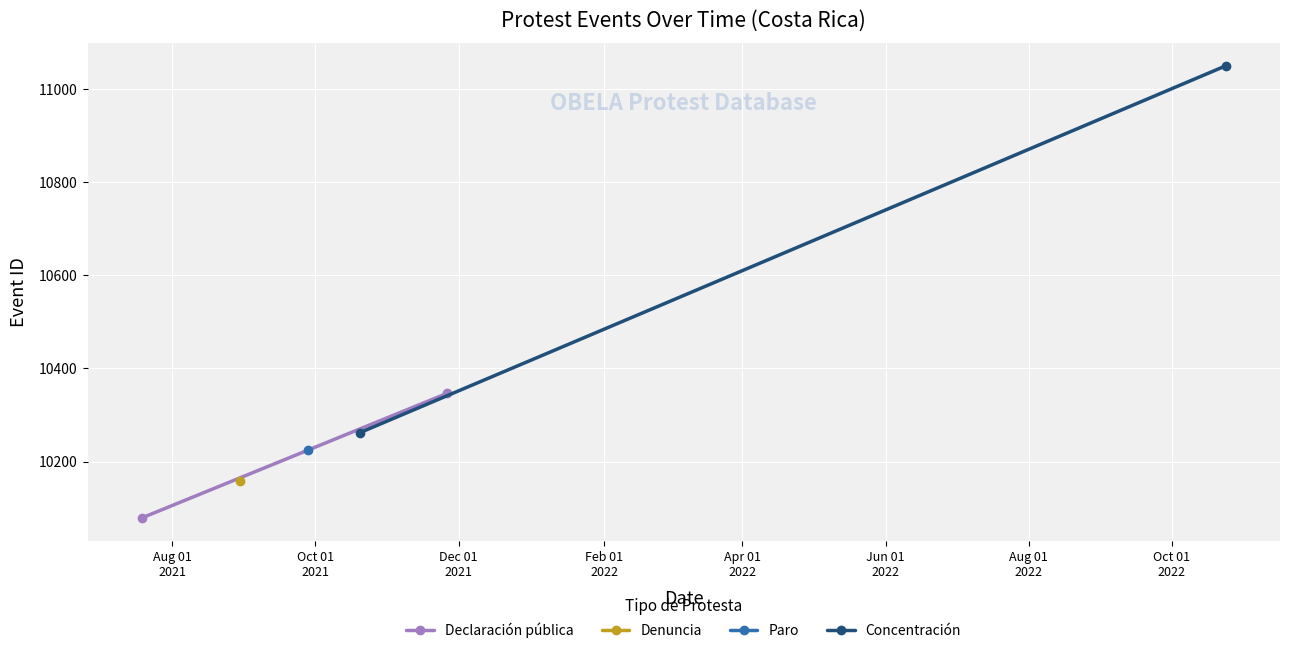

Is it true that Declaración pública equals 15897 at Oct 01
2021?

False